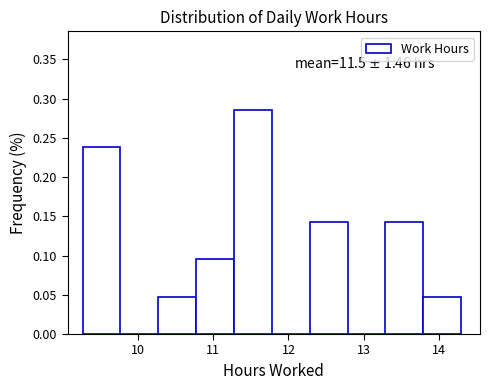

Which range on the x-axis has the tallest bar?

11.3 to 11.8